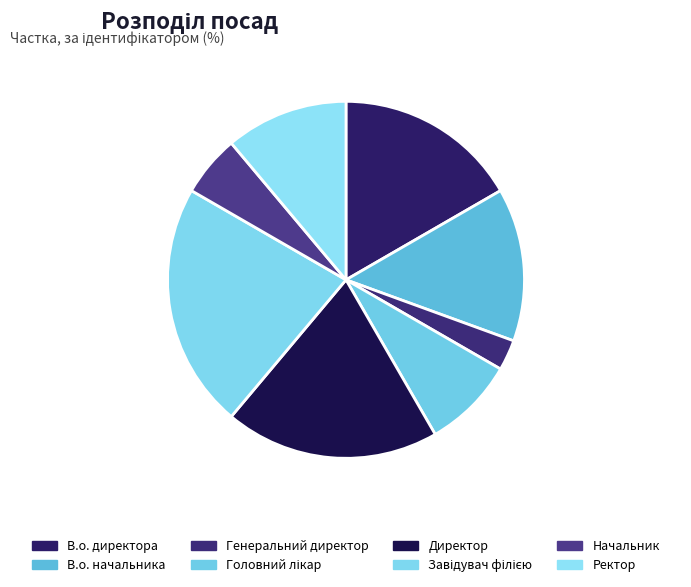

Approximately how many times larger is the value at Головний лікар compared to Генеральний директор?

3.0